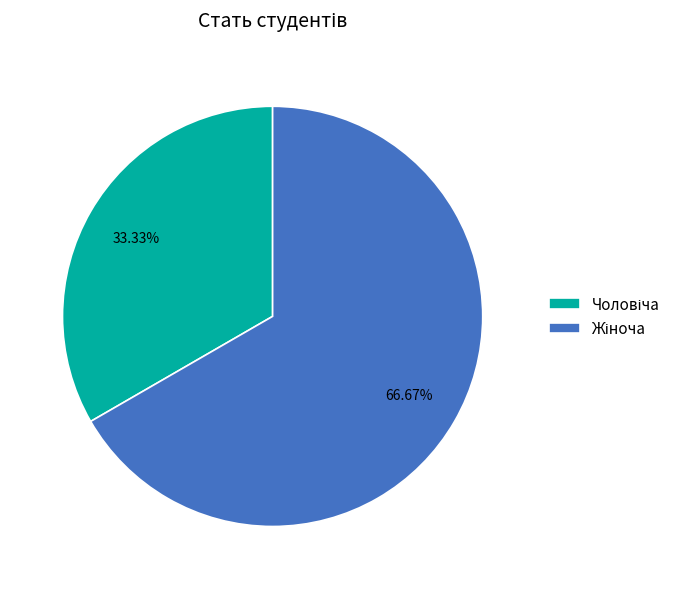

To the nearest percent, what is the difference between the largest and smallest slice percentages?

33%